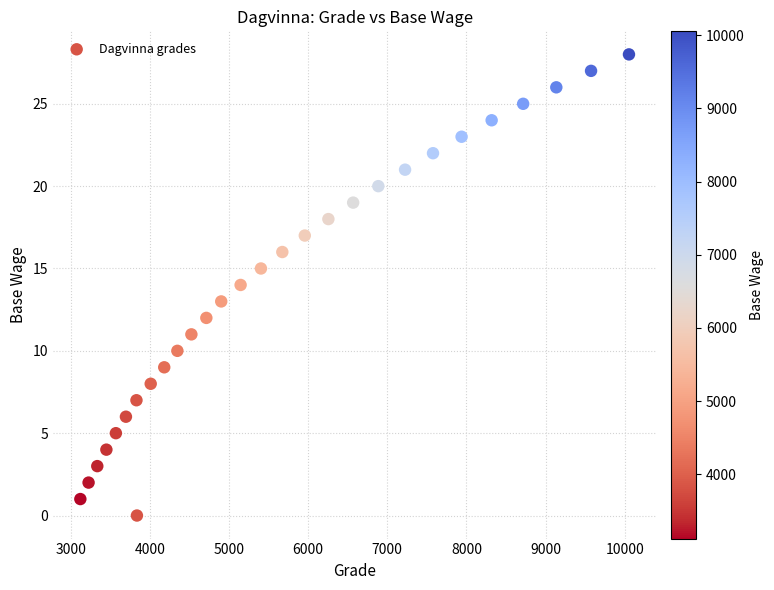

What is the range of Y values (max minus min)?

28